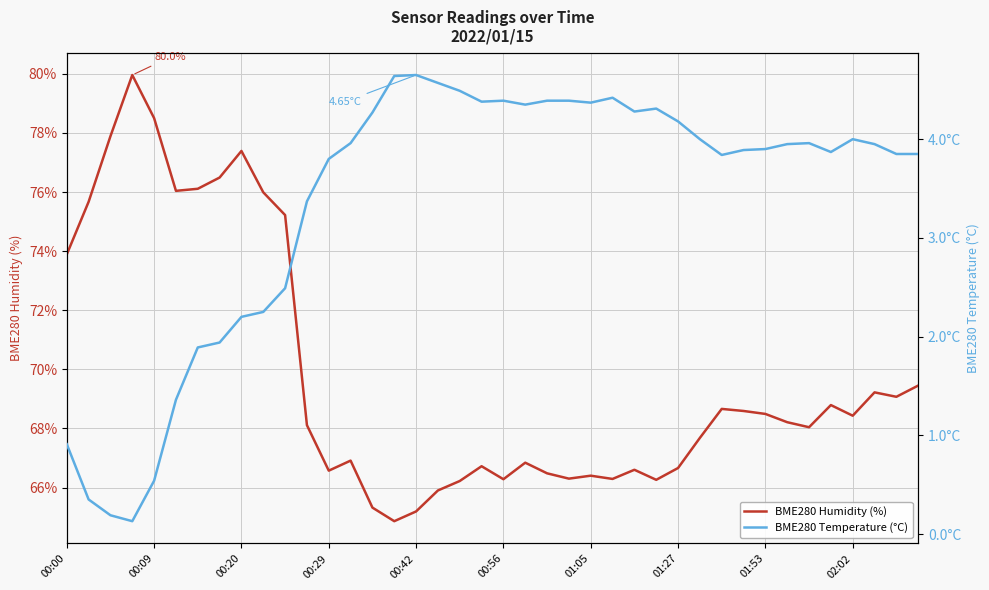

True or false: BME280 Humidity (%) and BME280 Temperature (°C) intersect in this chart.

False